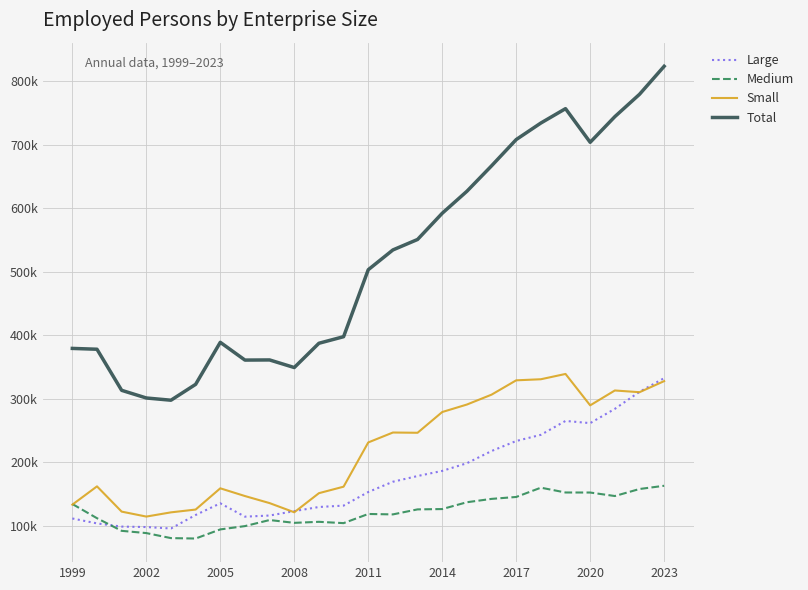

What is the average value of the Medium series?

122146